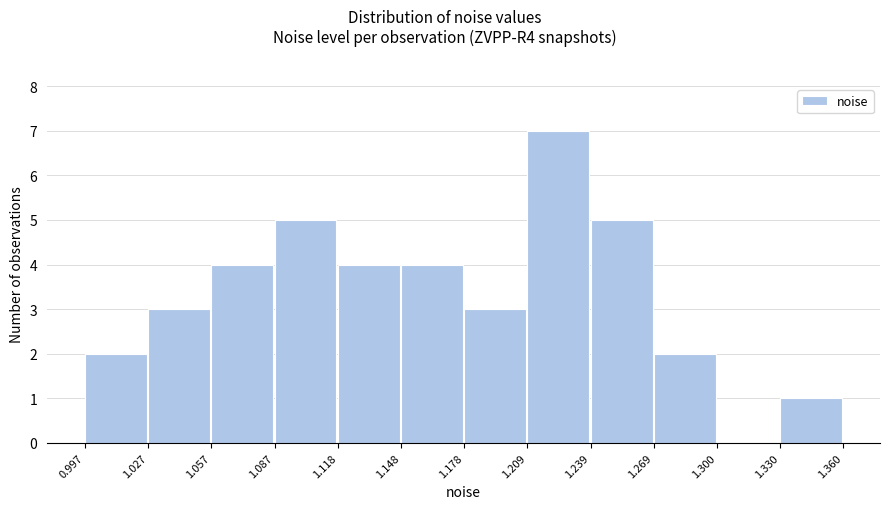

Which range on the x-axis has the tallest bar?

1.209 to 1.239